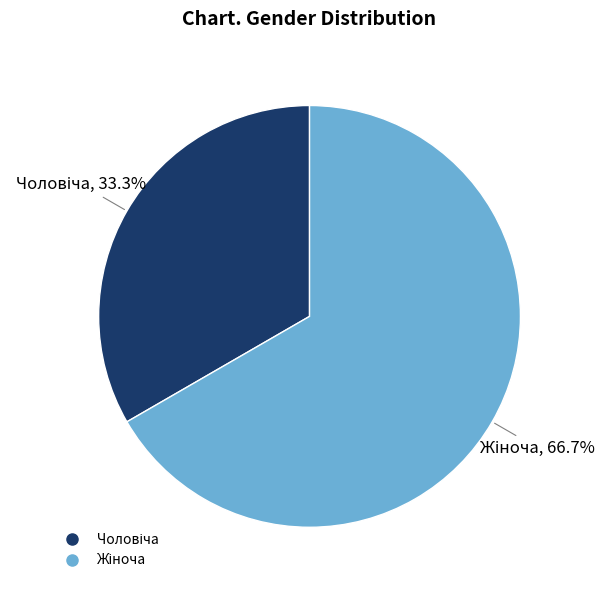

Is there any slice that represents more than half of the pie?

Yes